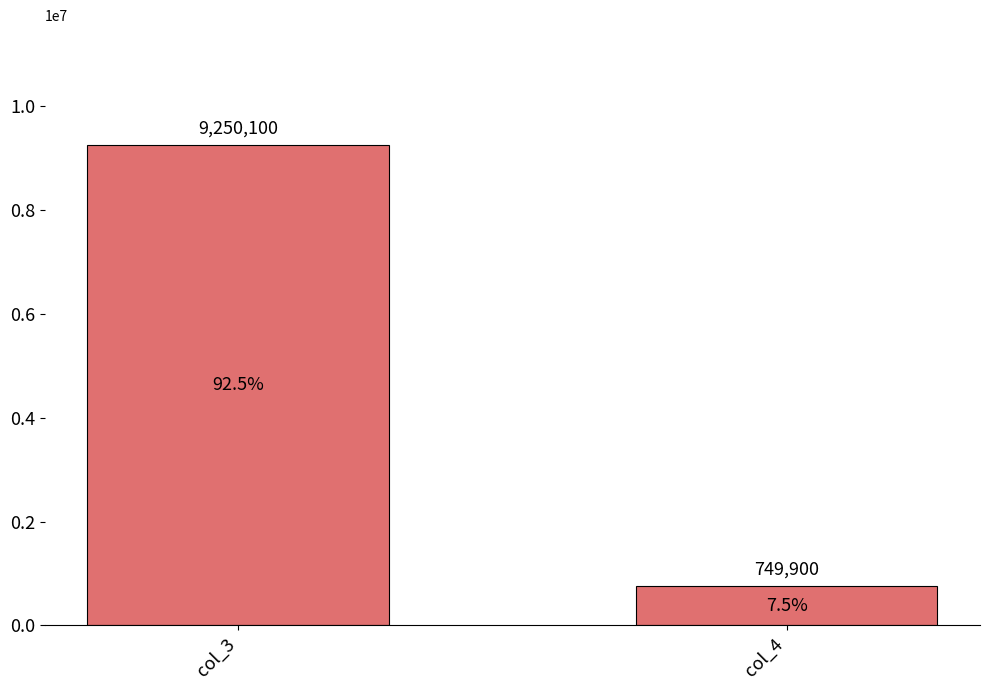

Does the chart contain stacked bars?

No